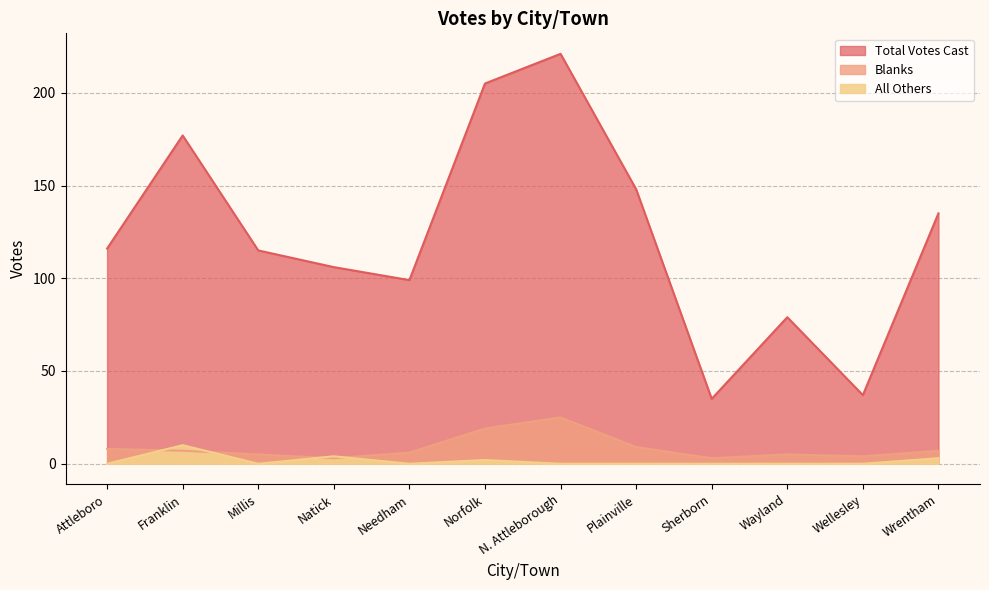

List the labels in order of All Others value, smallest first.

Attleboro, Millis, Needham, N. Attleborough, Plainville, Sherborn, Wayland, Wellesley, Norfolk, Wrentham, Natick, Franklin